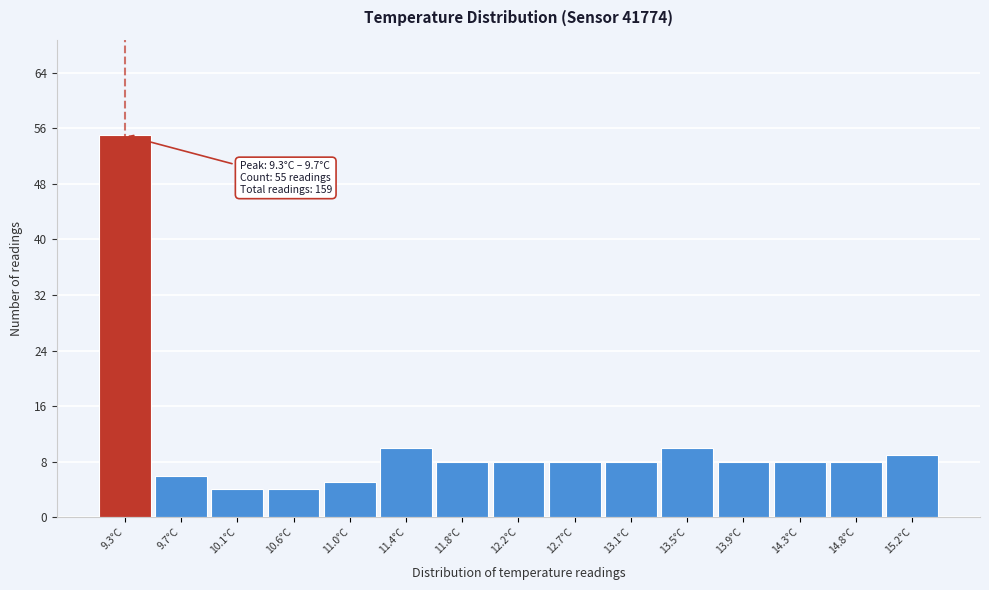

Reading right to left, what are all the values shown in this chart?

9	8	8	8	10	8	8	8	8	10	5	4	4	6	55